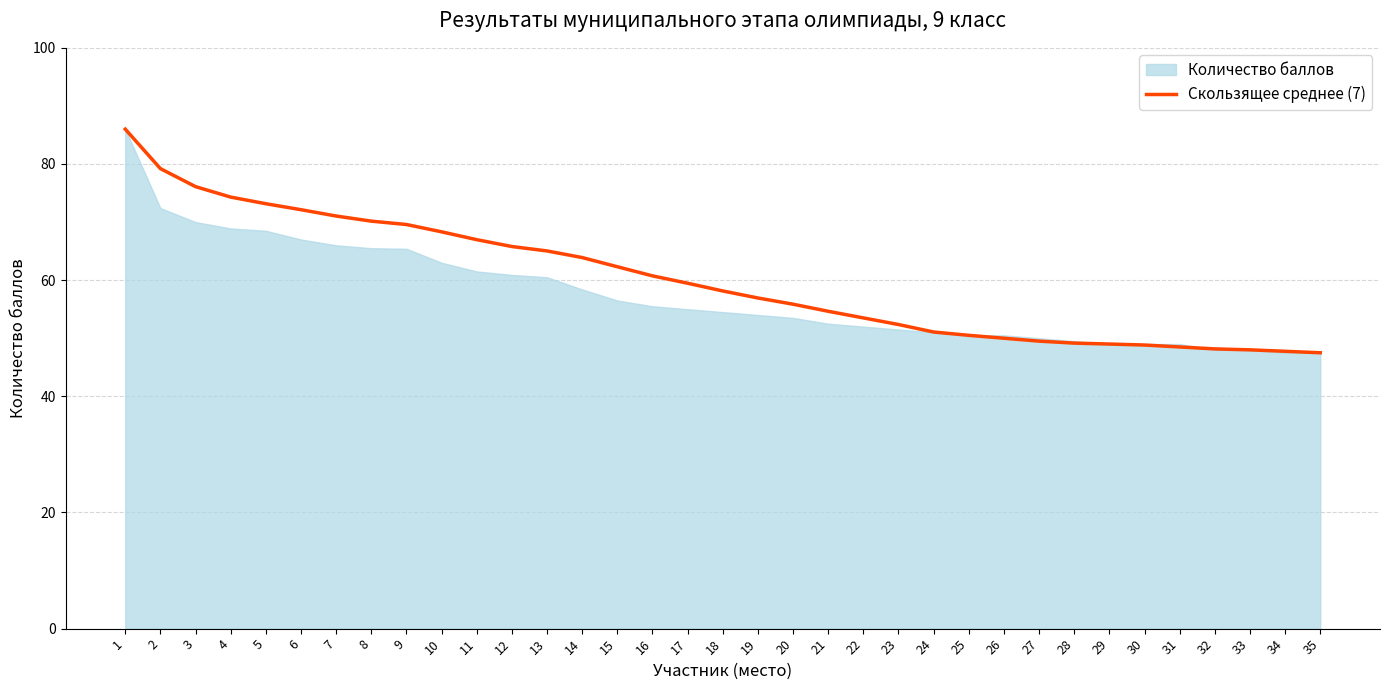

What is the minimum value shown in the chart?

47.5